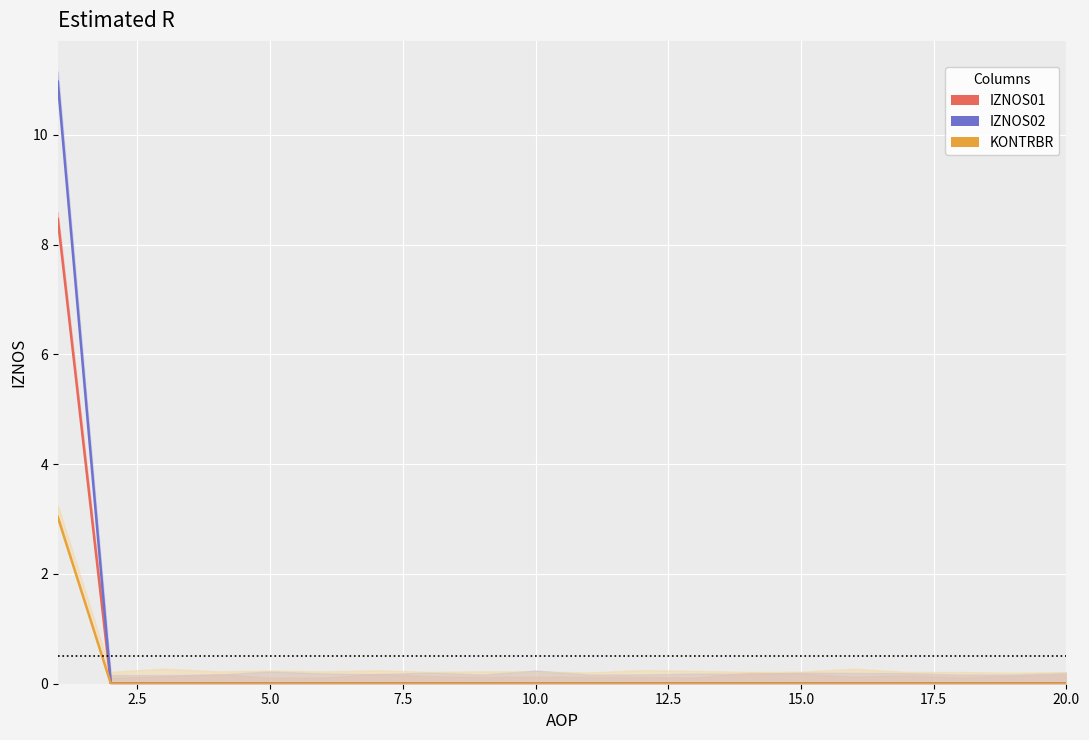

Count the number of data series in this chart.

3